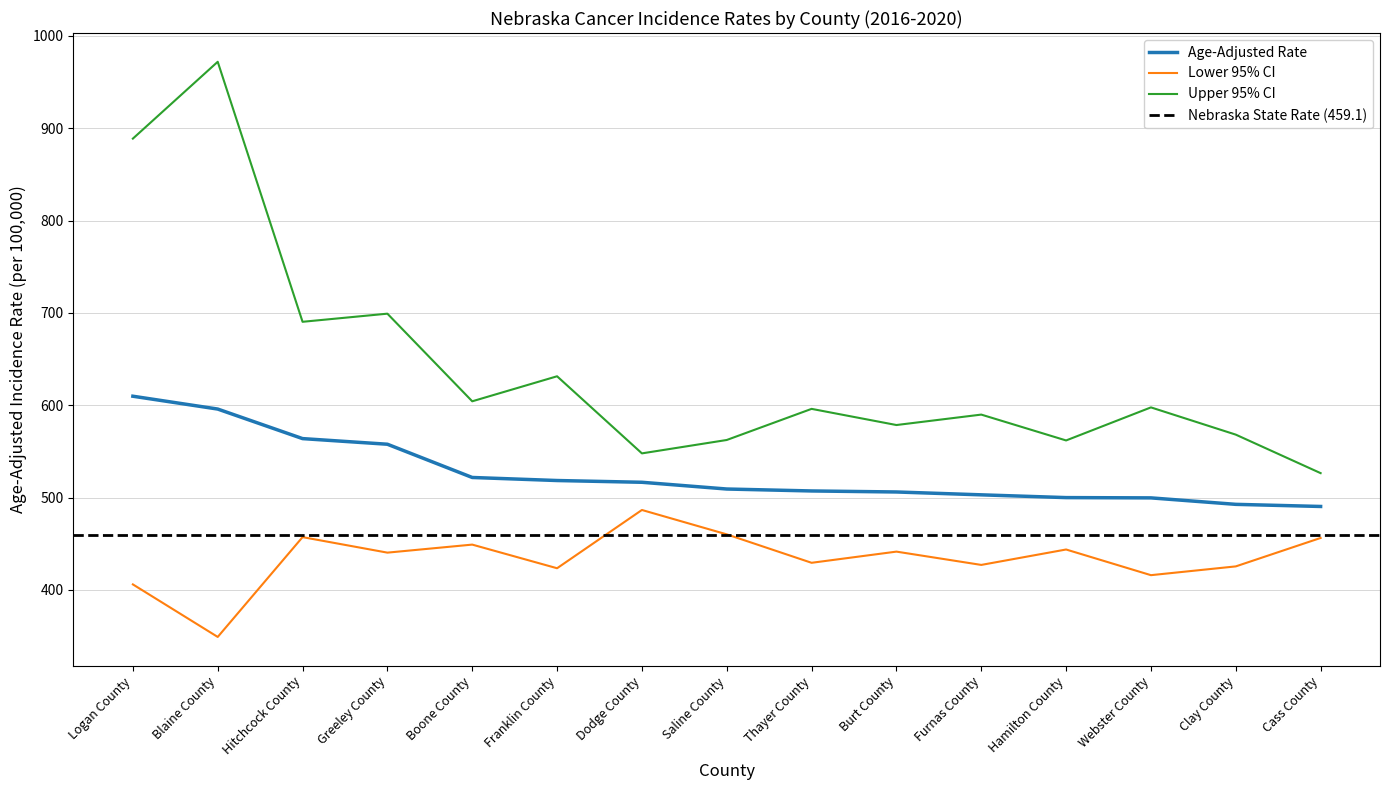

Is it true that Age-Adjusted Rate equals 386.5 at Blaine County?

False